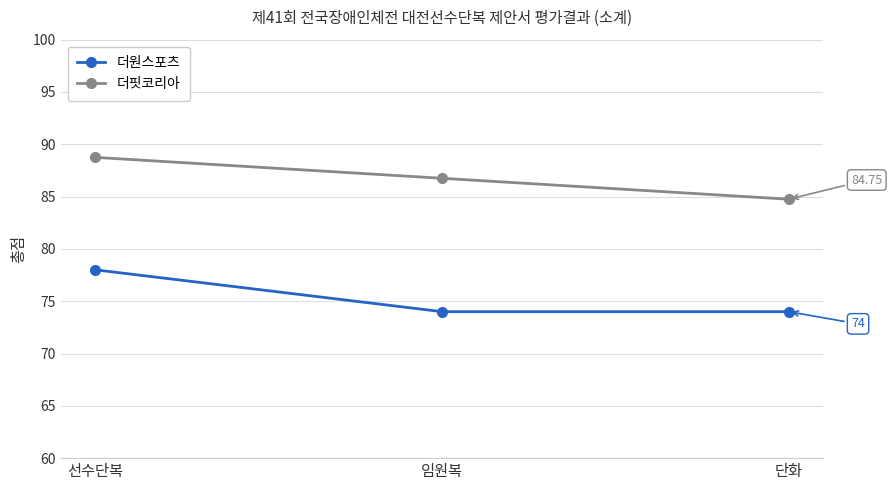

How many series are shown in this chart?

2